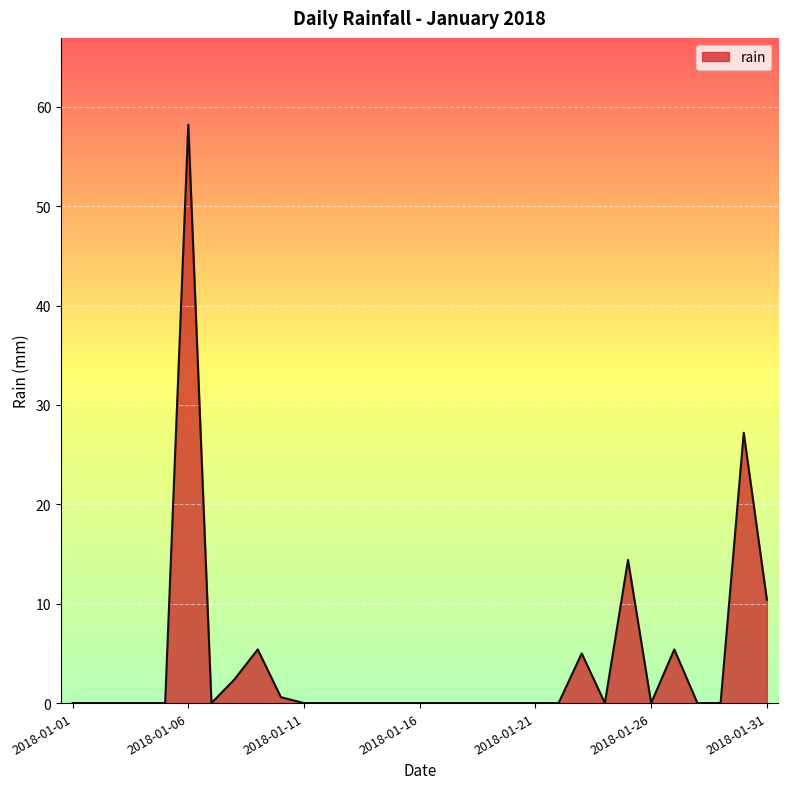

What is the greatest value displayed?

58.2